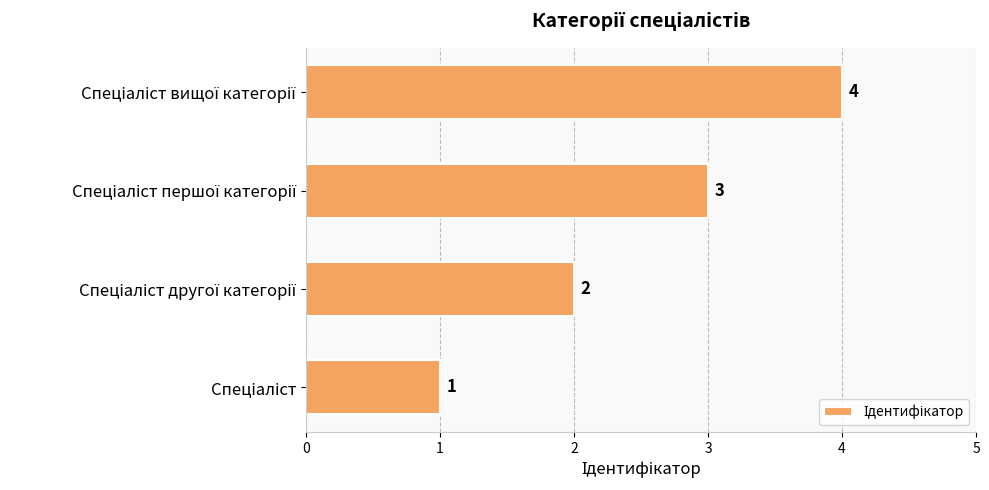

What is the sum of all values?

10